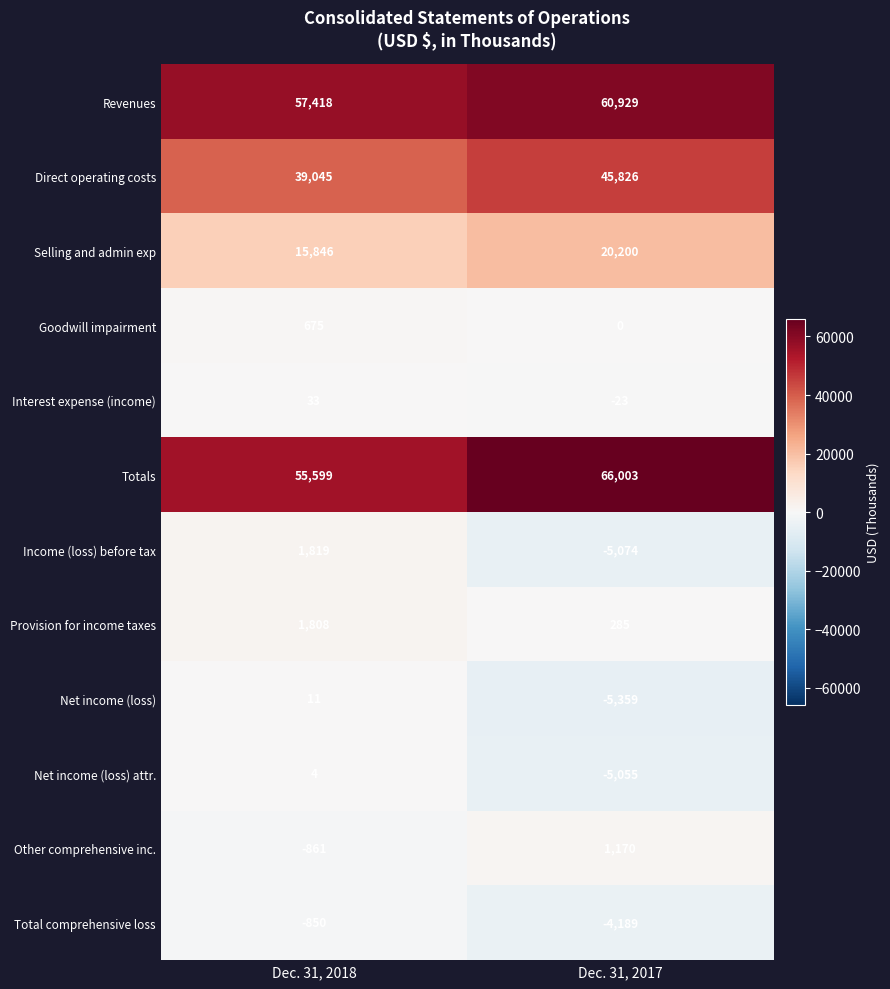

The Provision for income taxes series shows 285 at Dec. 31, 2017. True or false?

True